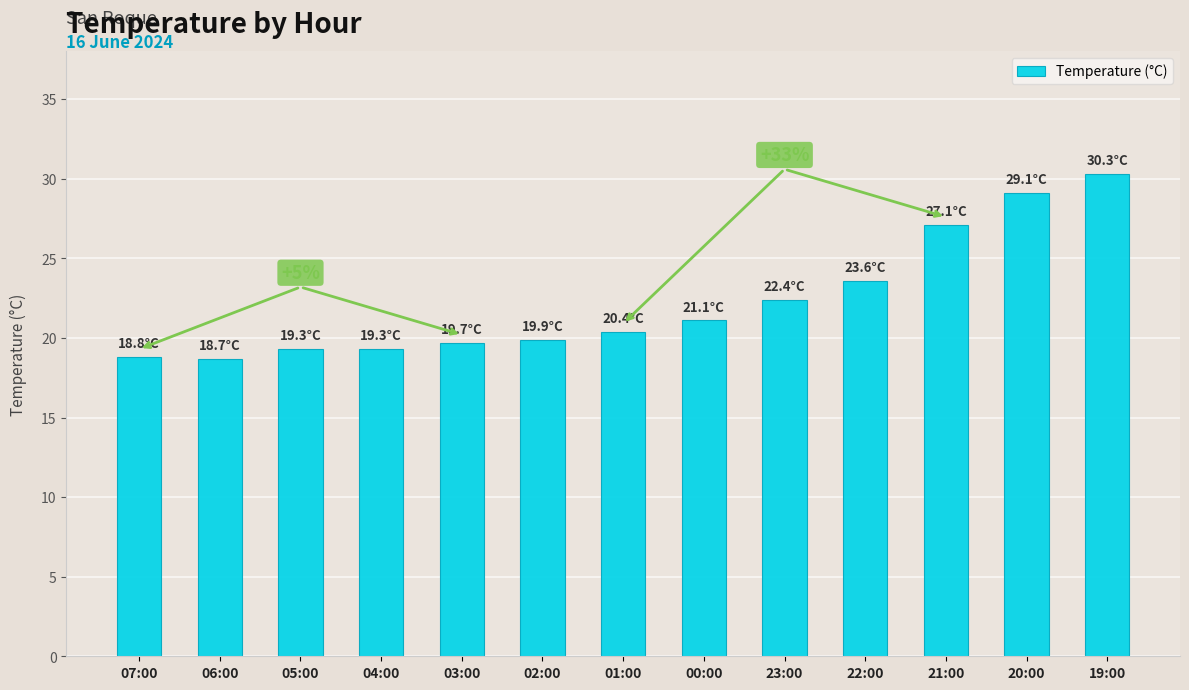

What is the smallest value displayed?

18.7